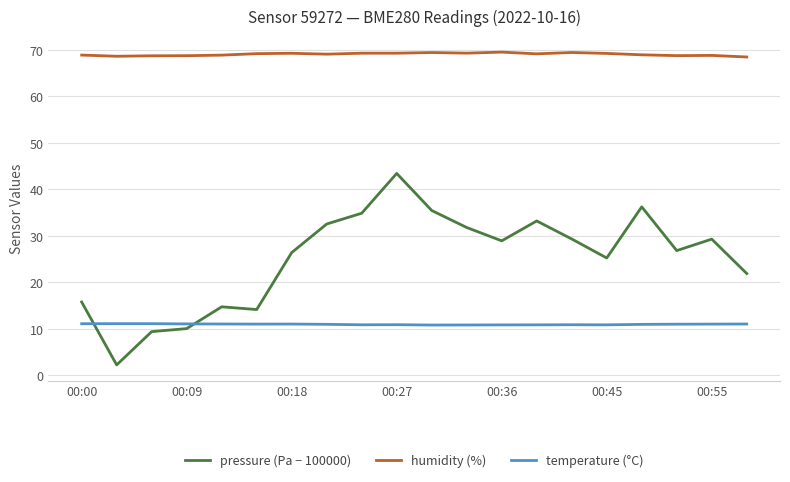

True or false: pressure (Pa − 100000) and temperature (°C) cross at least once.

True